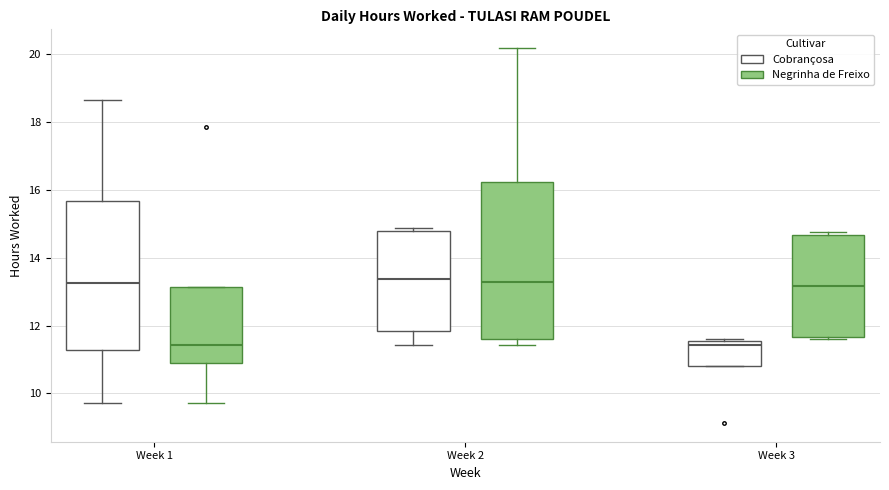

Comparing the boxes themselves (not the whiskers), which one is the tallest?

Week 2 (Negrinha de Freixo)